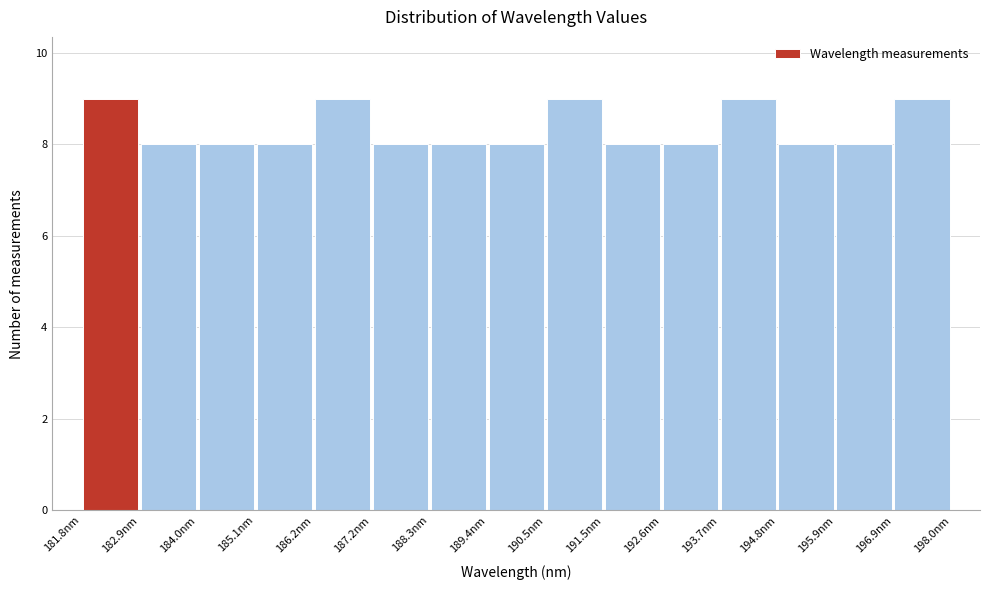

Reading left to right, list every bar in this chart as the range it spans on the x-axis followed by its height. Neither the bar edges nor the heights are printed on the chart, so give them approximately, as read against the axes.

181.8 to 183.0: 9
183.0 to 184.0: 8
184.0 to 185.0: 8
185.0 to 186.2: 8
186.2 to 187.2: 9
187.2 to 188.4: 8
188.4 to 189.4: 8
189.4 to 190.4: 8
190.4 to 191.6: 9
191.6 to 192.6: 8
192.6 to 193.8: 8
193.8 to 194.8: 9
194.8 to 195.8: 8
195.8 to 197.0: 8
197.0 to 198.0: 9